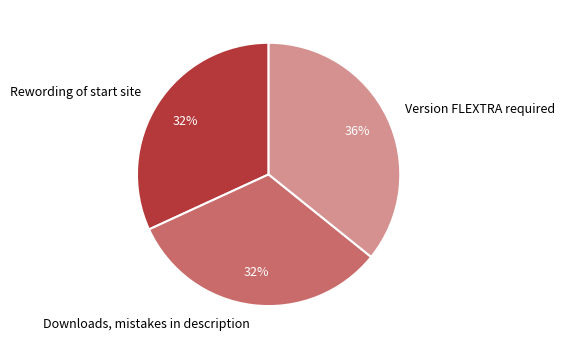

Combined, do Downloads, mistakes in description and Rewording of start site account for over 50%?

Yes